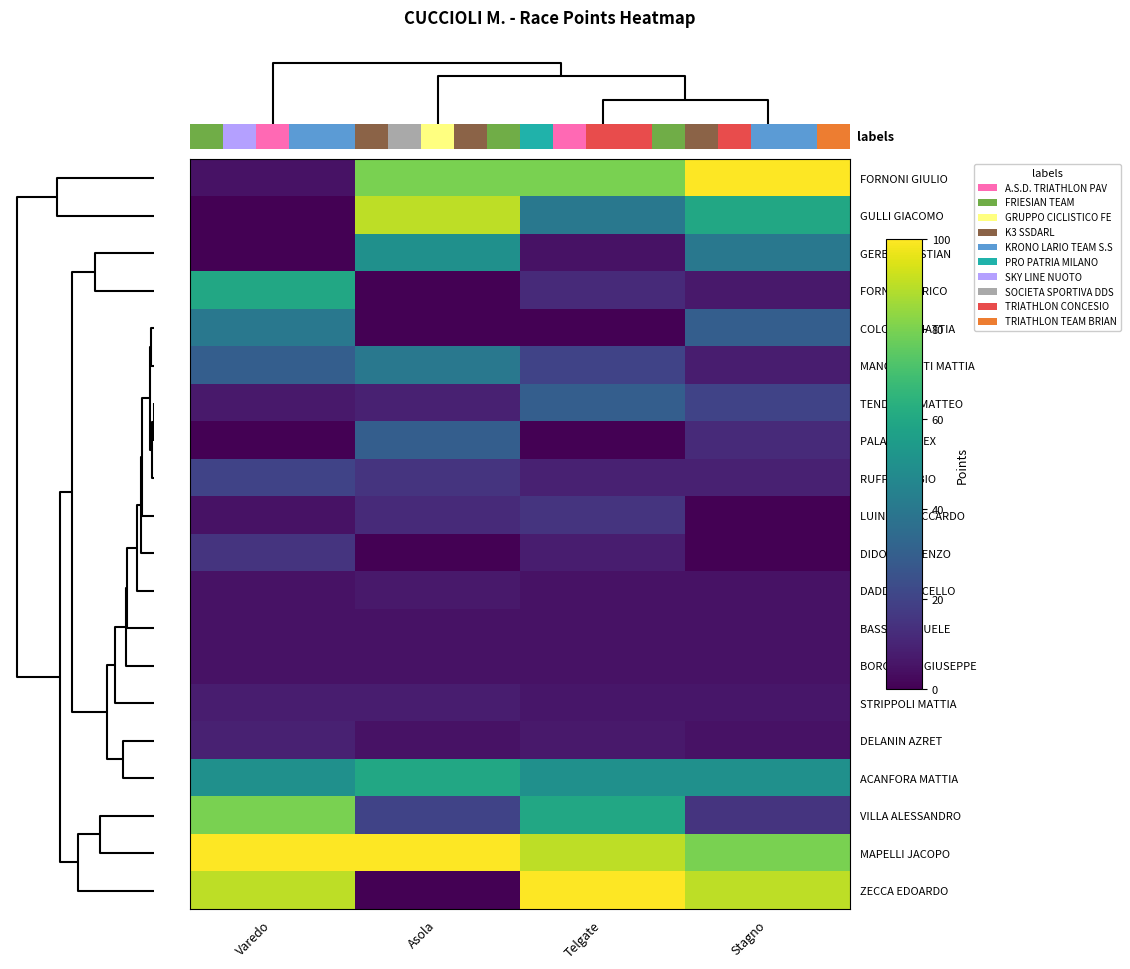

What is the difference between the highest and lowest values at Telgate?

100